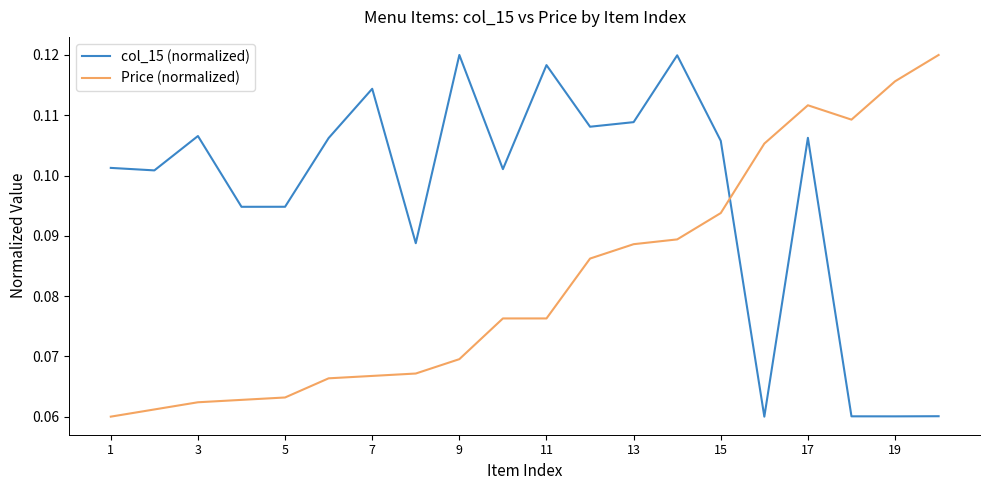

After their last crossing, which series has the higher values: Price (normalized) or col_15 (normalized)?

Price (normalized)